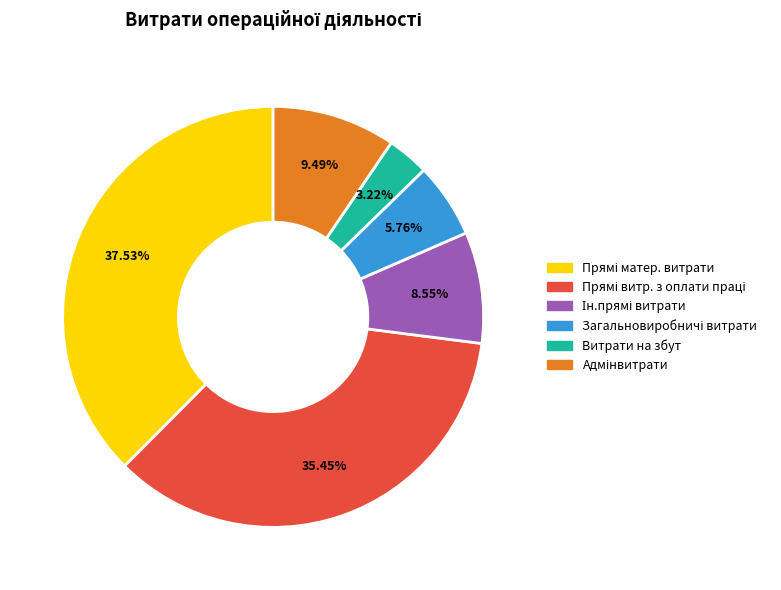

To the nearest percent, what is the average slice percentage?

17%